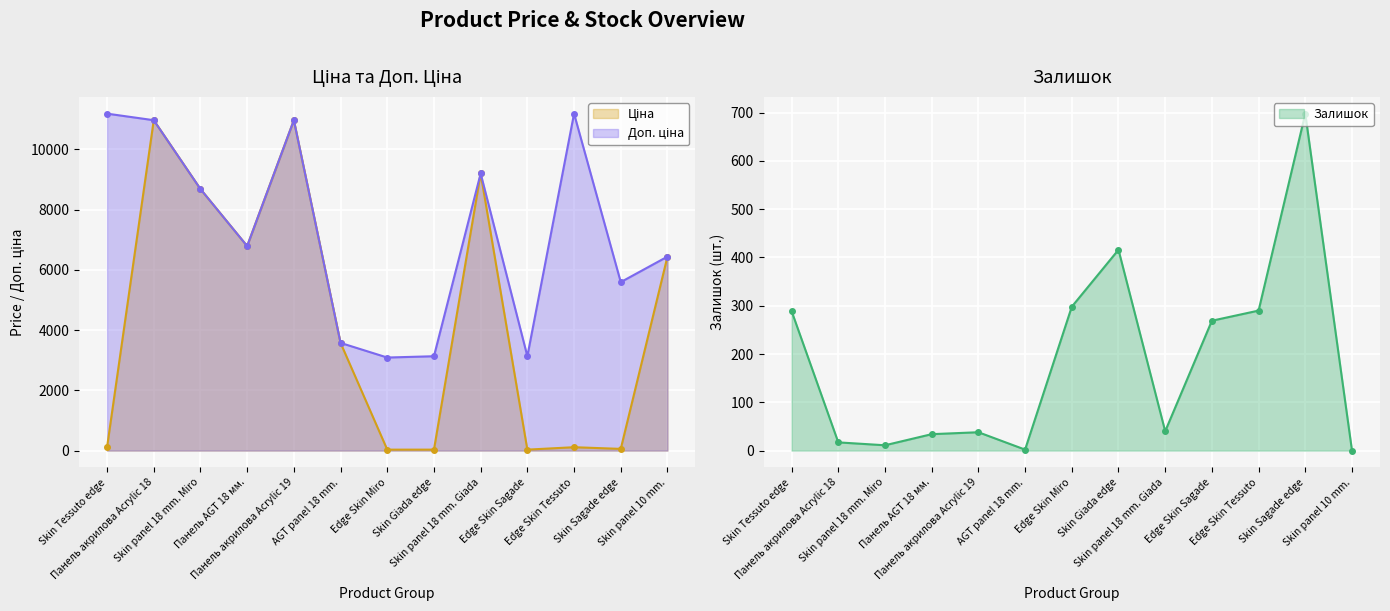

What is the label of the 1st point from the left?

Skin Tessuto edge